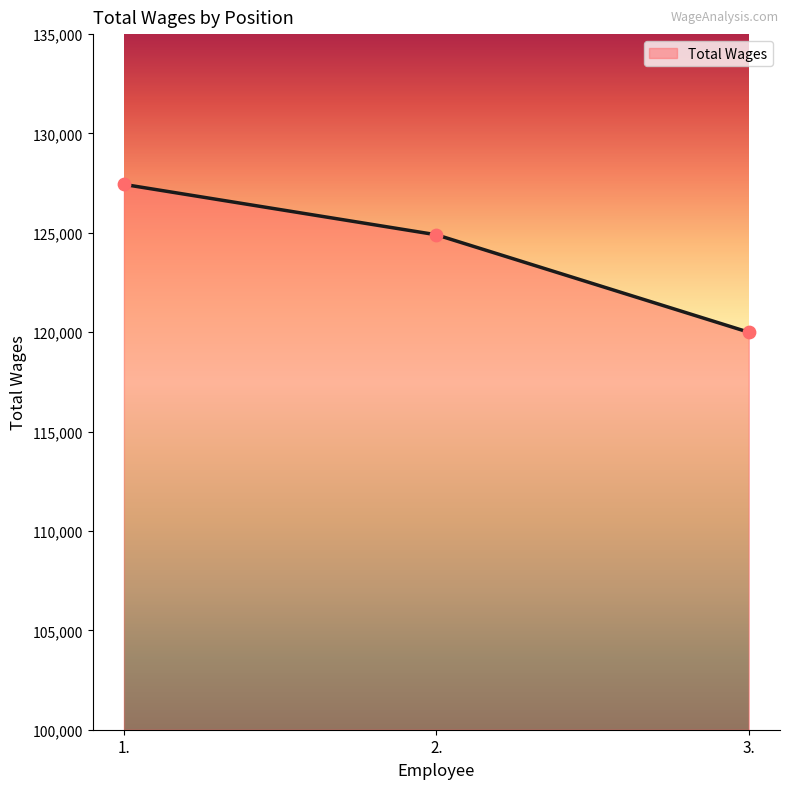

What is the ratio of the value at 2. to the value at 3.?

1.0